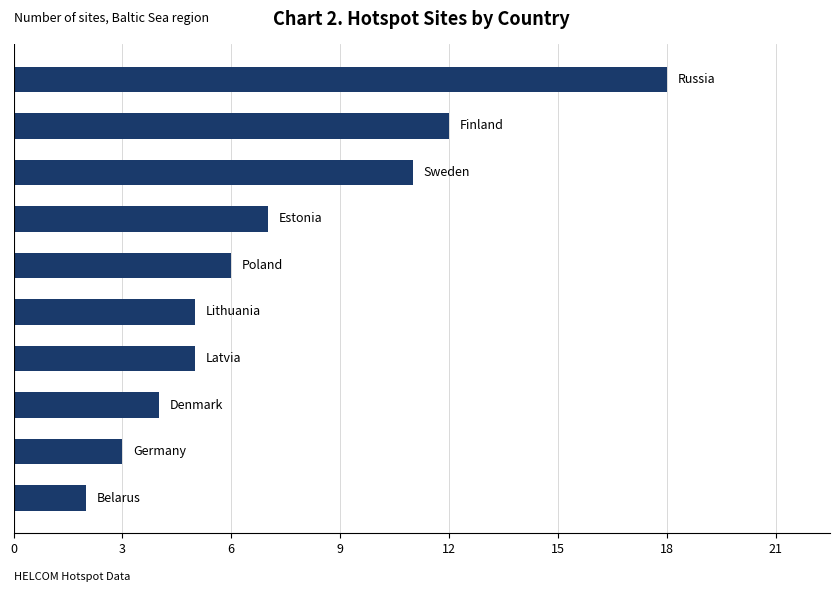

What is the average value?

7